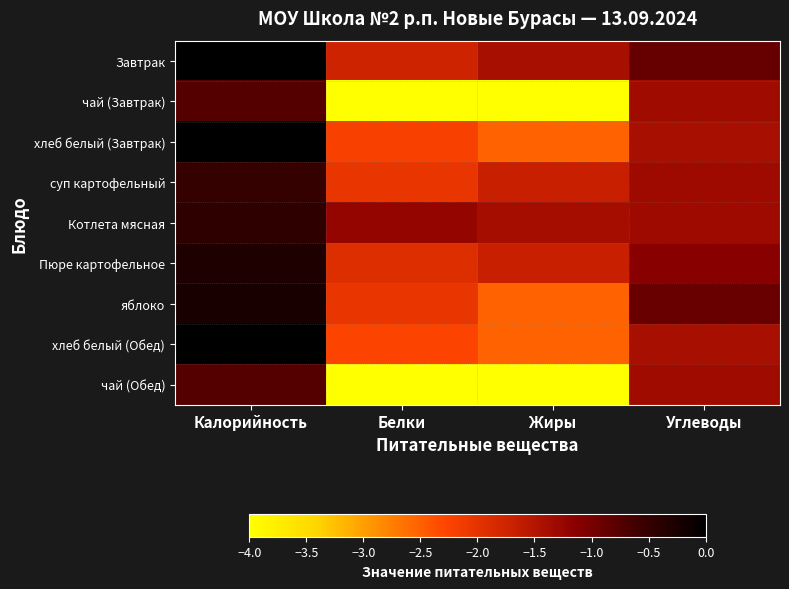

What is the total value across all series at Калорийность?

-3.0